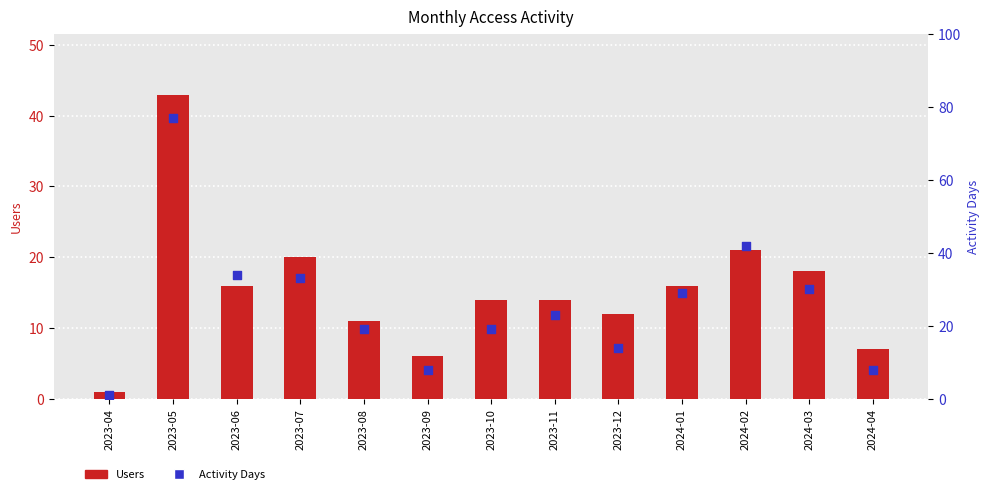

At which category is the sum across all series the highest?

2023-05